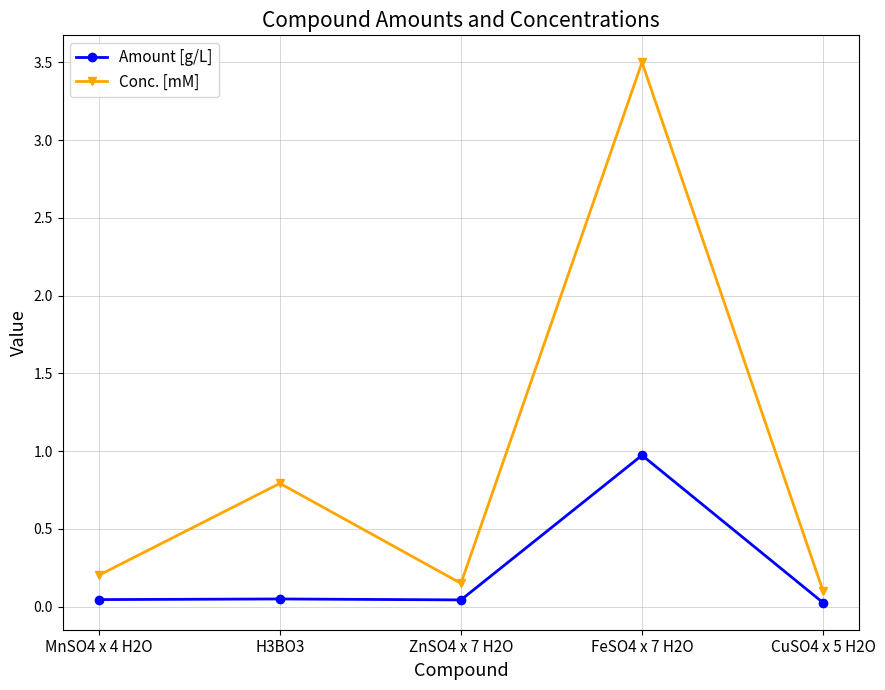

What is the sum of all Amount [g/L] values?

1.1